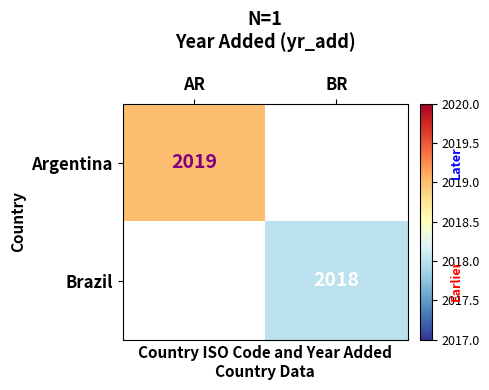

Count the number of categories in the chart.

2